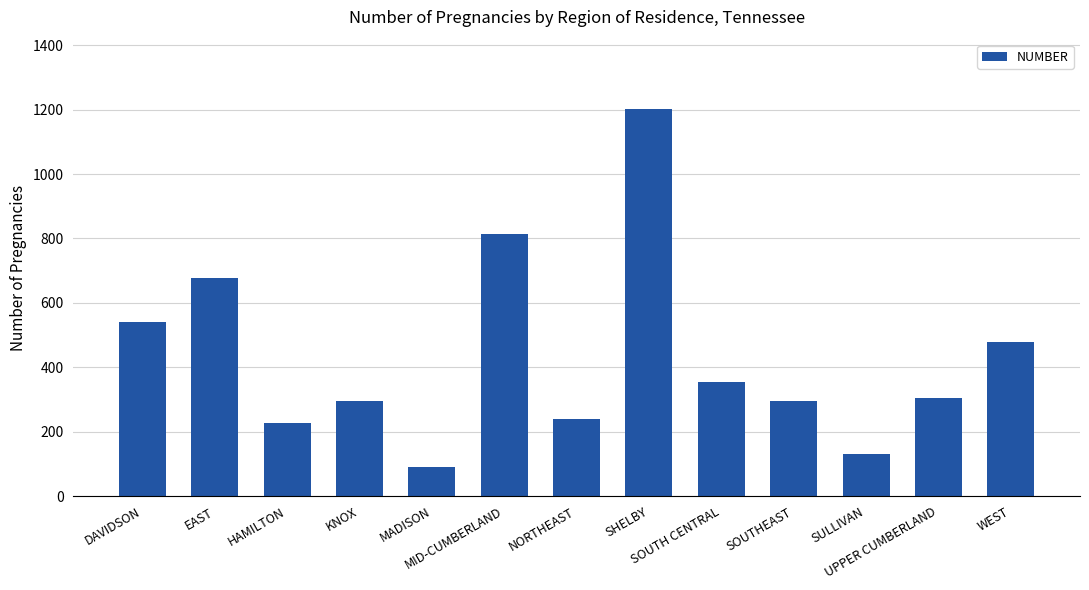

Is it true that the value at EAST is 207?

False